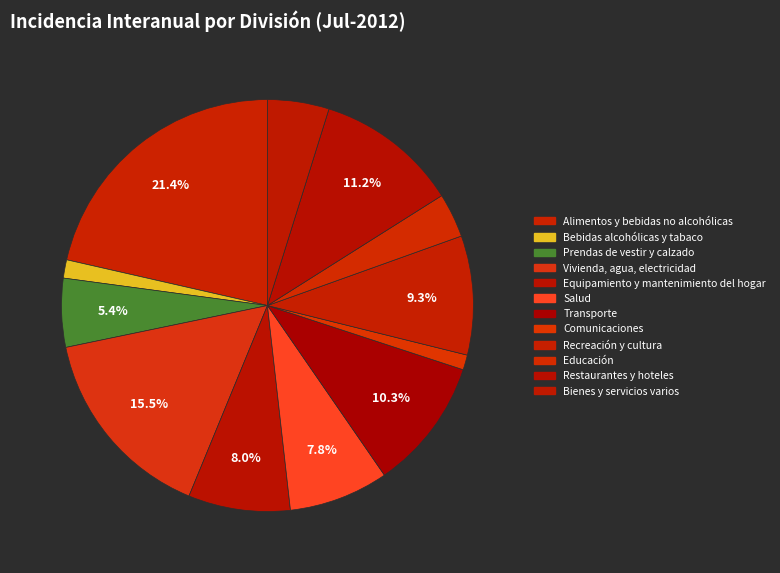

Which category has the smallest portion of the pie?

Comunicaciones